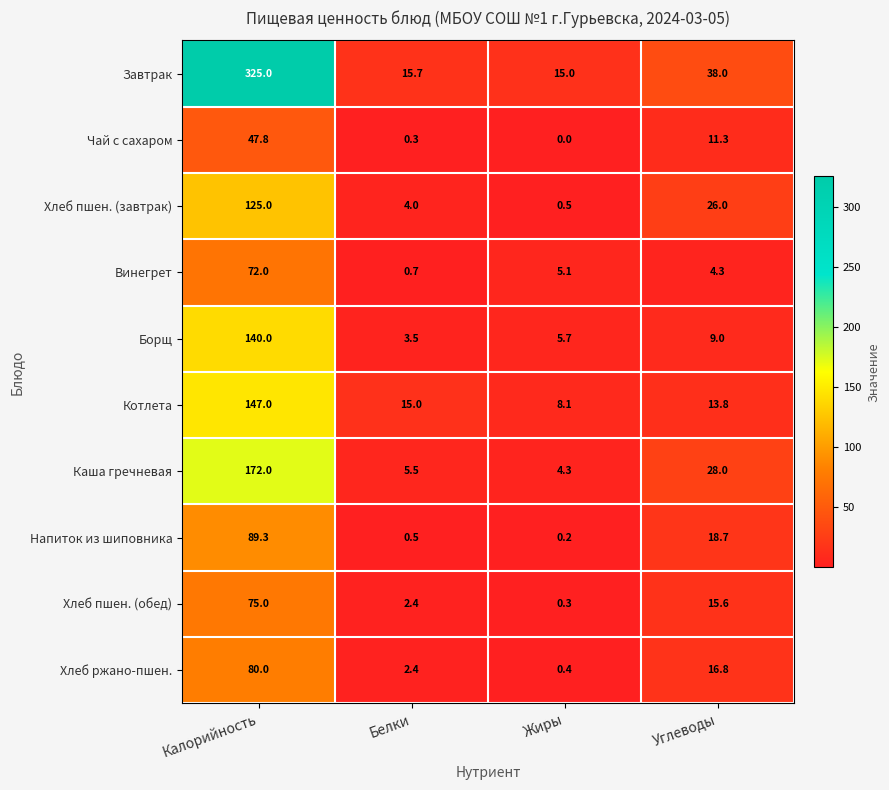

At which label does Борщ first exceed 9?

Калорийность